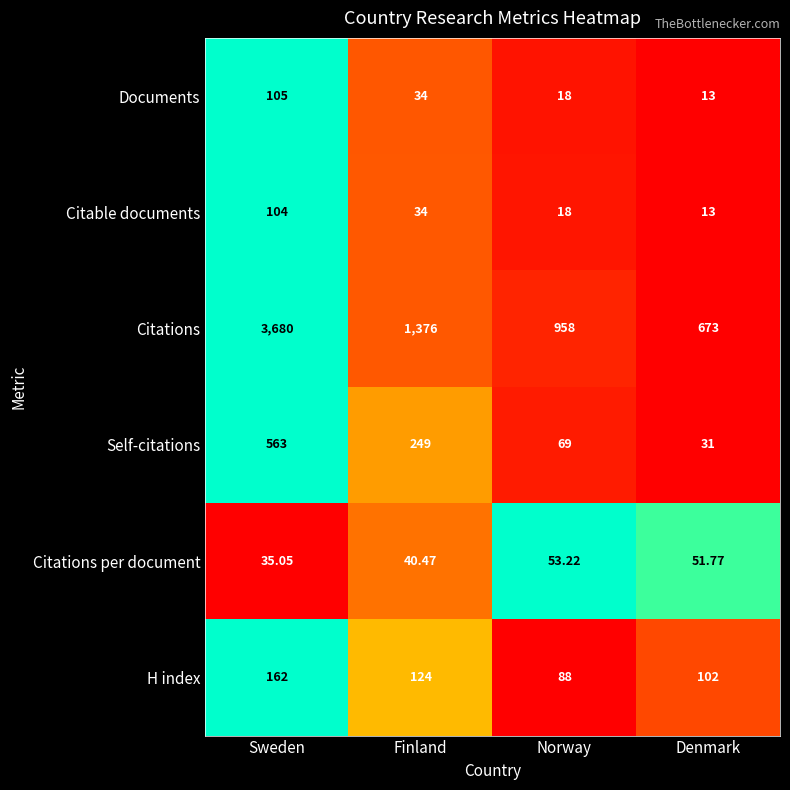

Which series has the largest total across all categories?

Citations